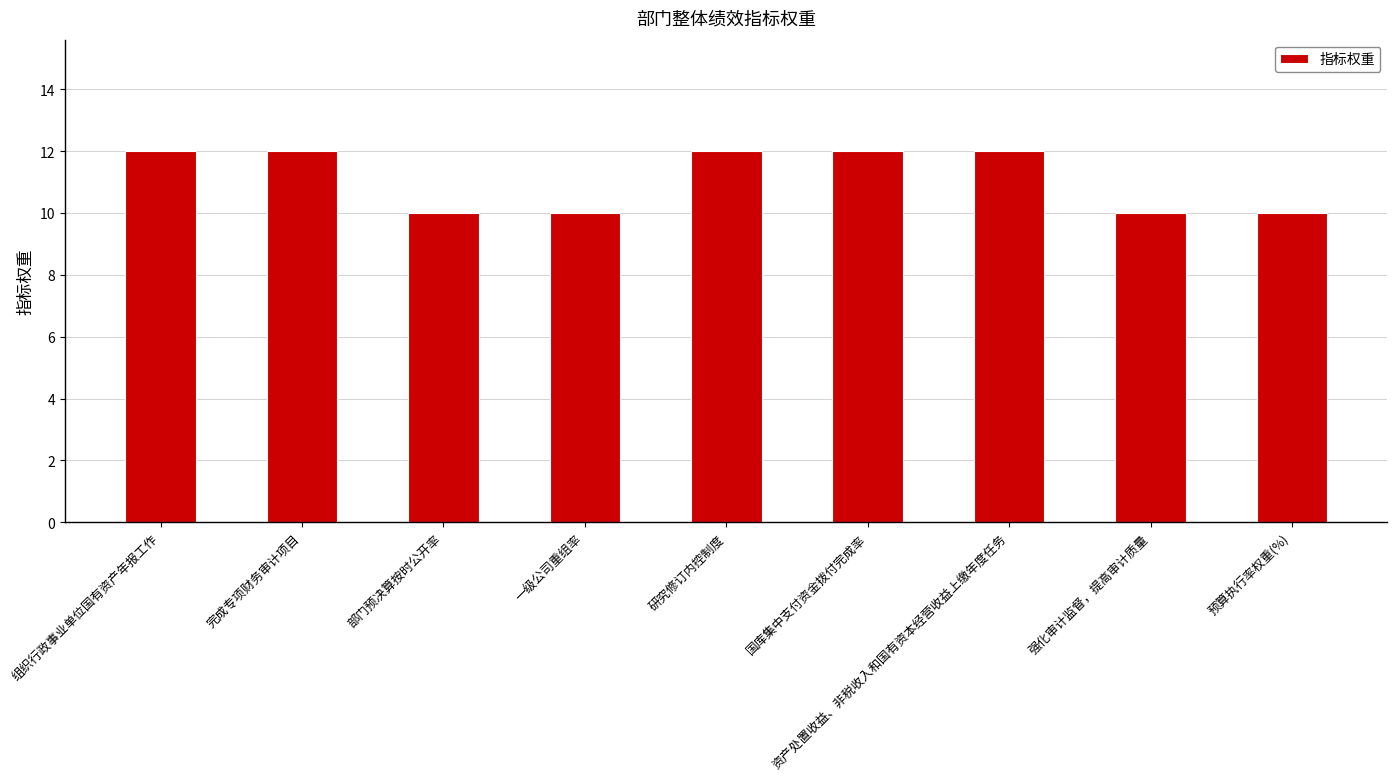

What is the sum of the values at 国库集中支付资金拨付完成率 and 预算执行率权重(%)?

22